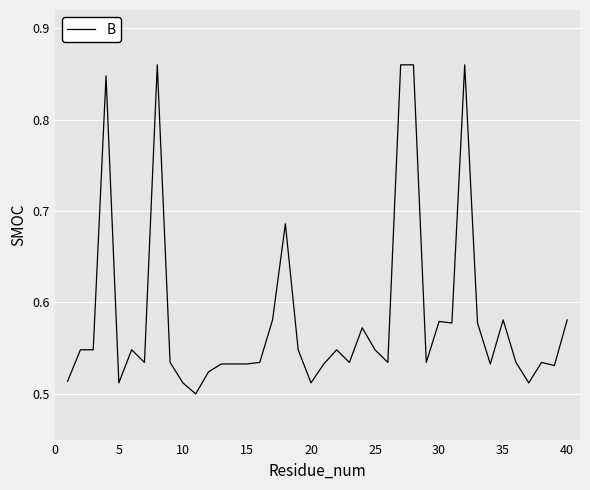

What is the difference between the maximum and minimum values?

0.4